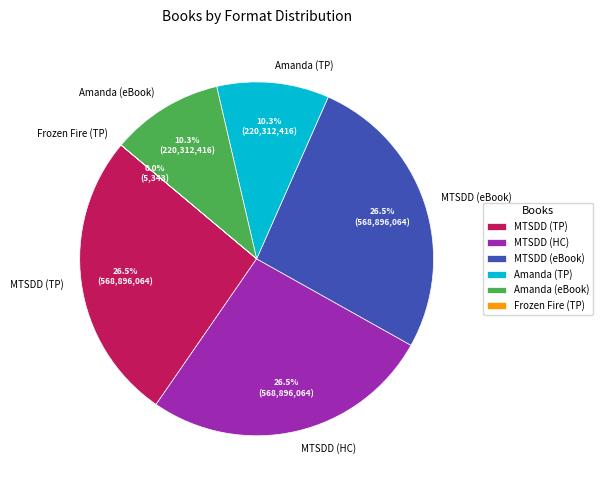

Does Amanda (TP) account for over 50% of the chart?

No